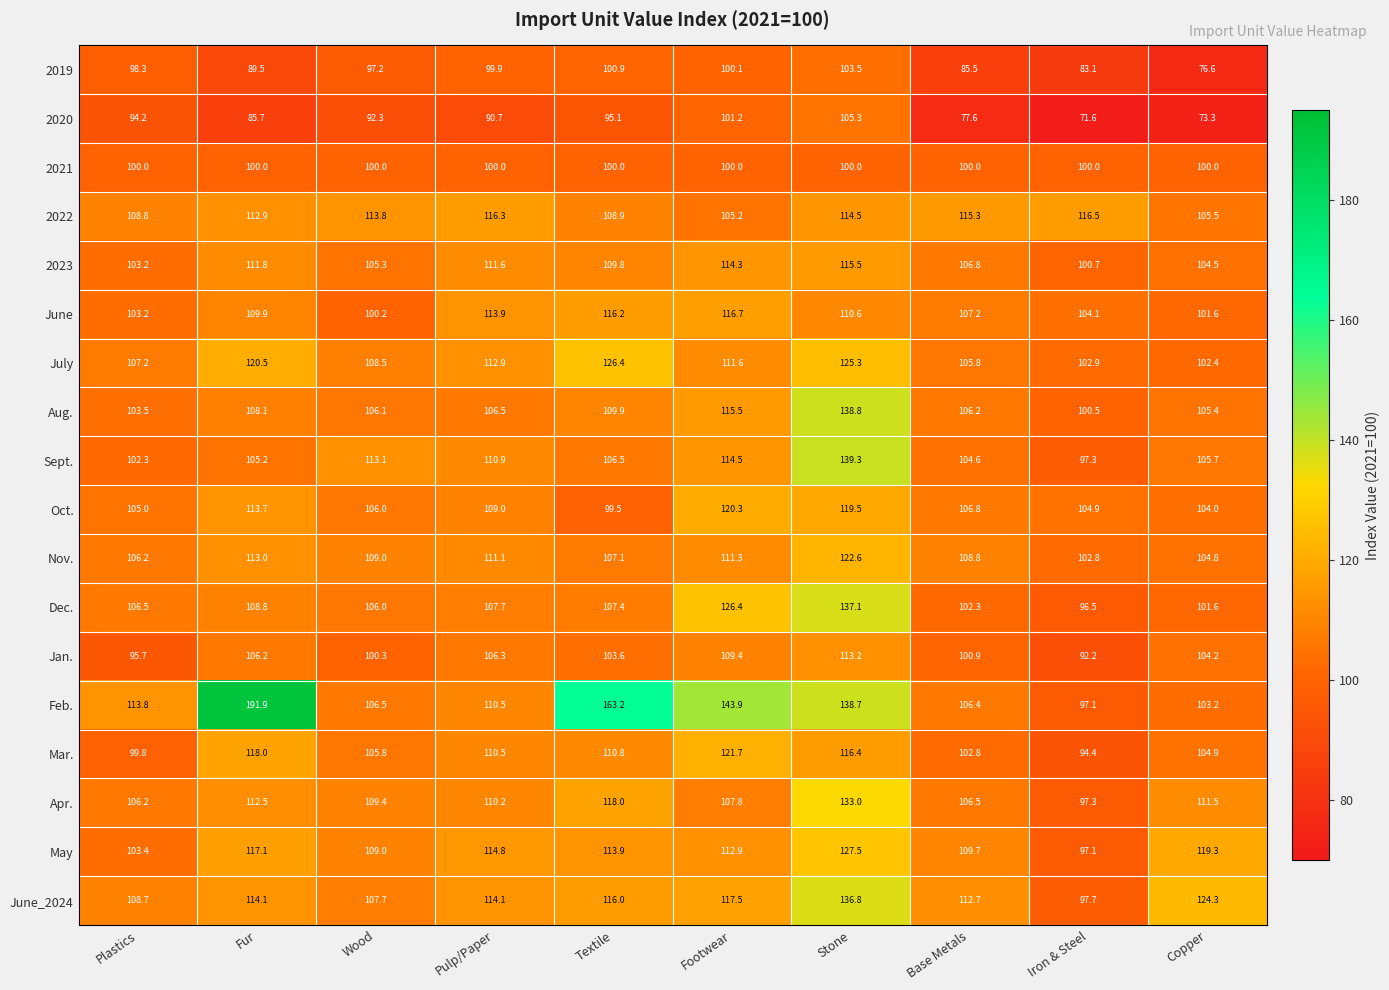

List the series in order of their peak value, highest first.

Feb., Sept., Aug., Dec., June_2024, Apr., May, July, Nov., Mar., Oct., June, 2022, 2023, Jan., 2020, 2019, 2021